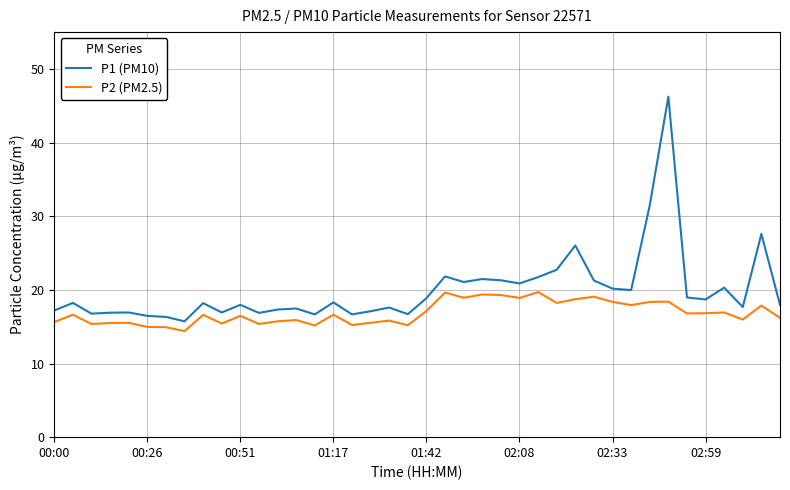

Which series has the largest total across all categories?

P1 (PM10)